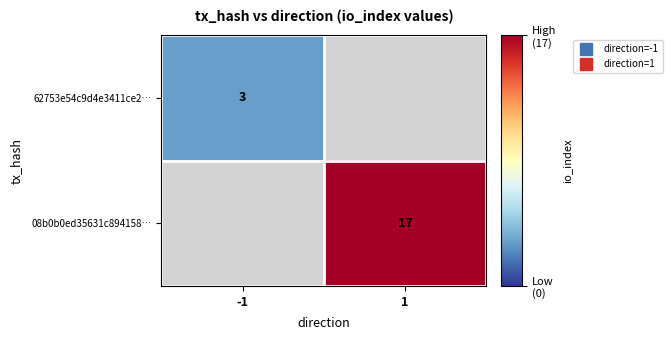

How many values in 08b0b0ed35631c894158… are above zero?

1